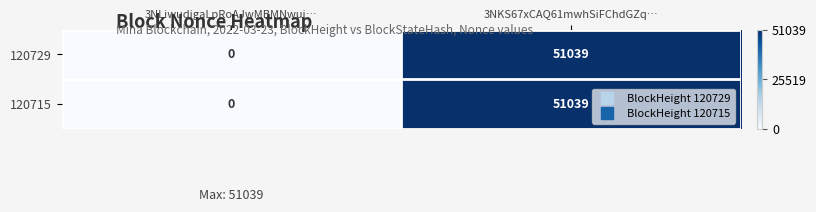

What is the difference between the 120729 values at 3NLiwudigaLpRoAJwMBMNwuj… and 3NKS67xCAQ61mwhSiFChdGZq…?

51039